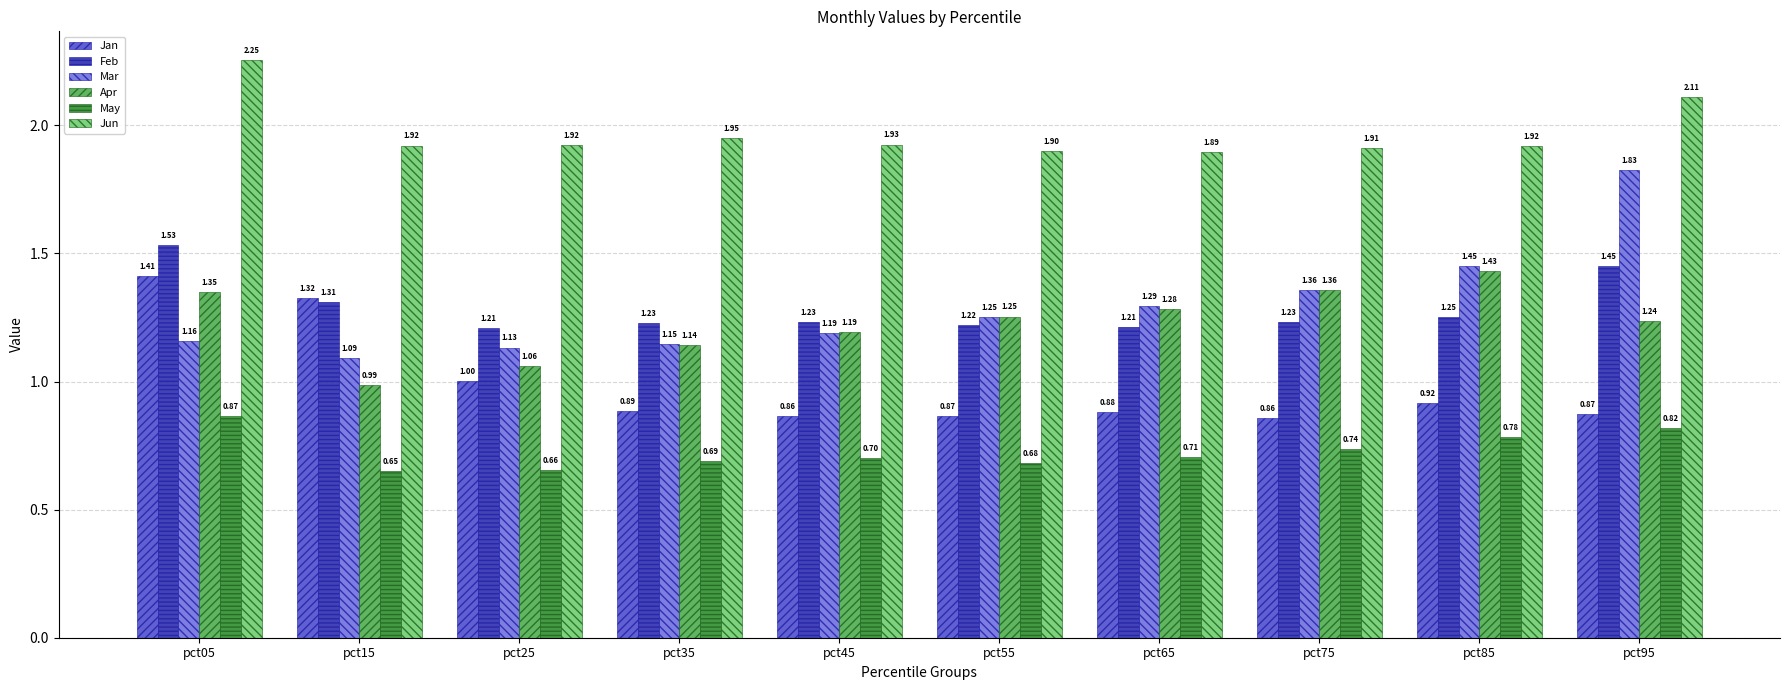

Rank the series at pct95 from lowest to highest value.

May, Jan, Apr, Feb, Mar, Jun